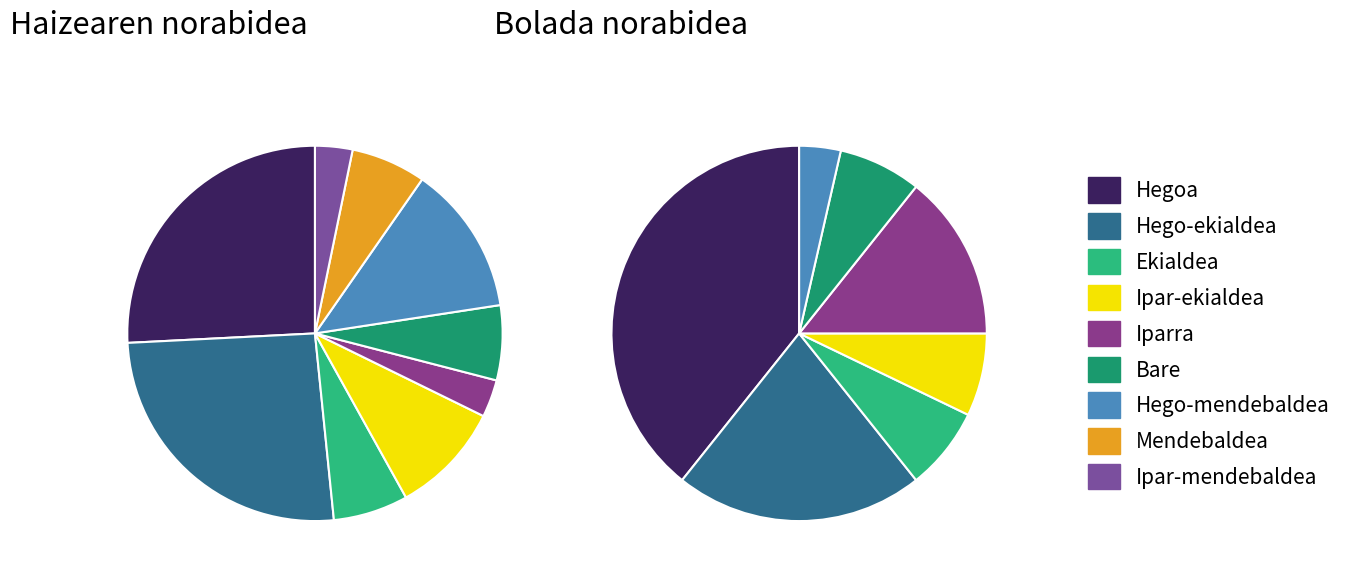

True or false: Hego-ekialdea accounts for 33% of the total.

False